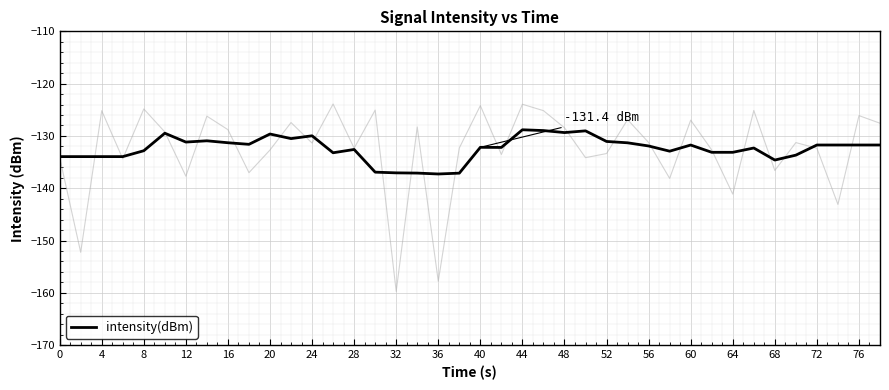

Count the number of values greater than -131.

9